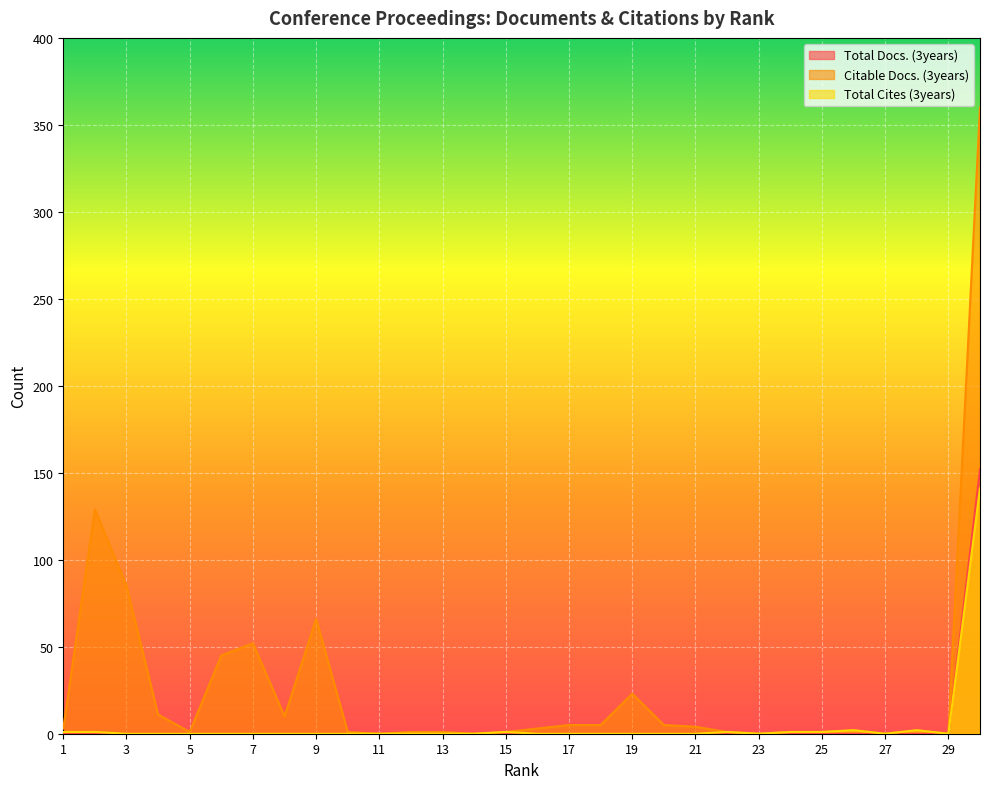

How many lines are shown in the chart?

3